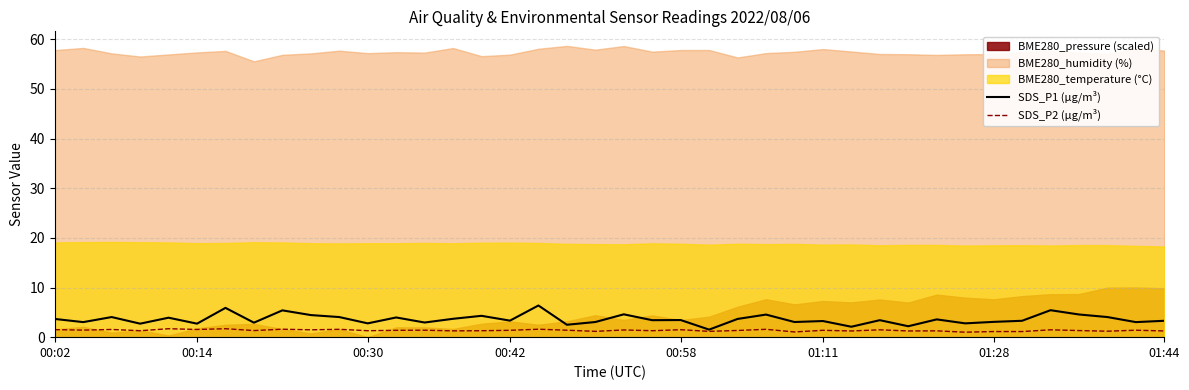

What is the spread (max minus min) of values at 38?

1.6